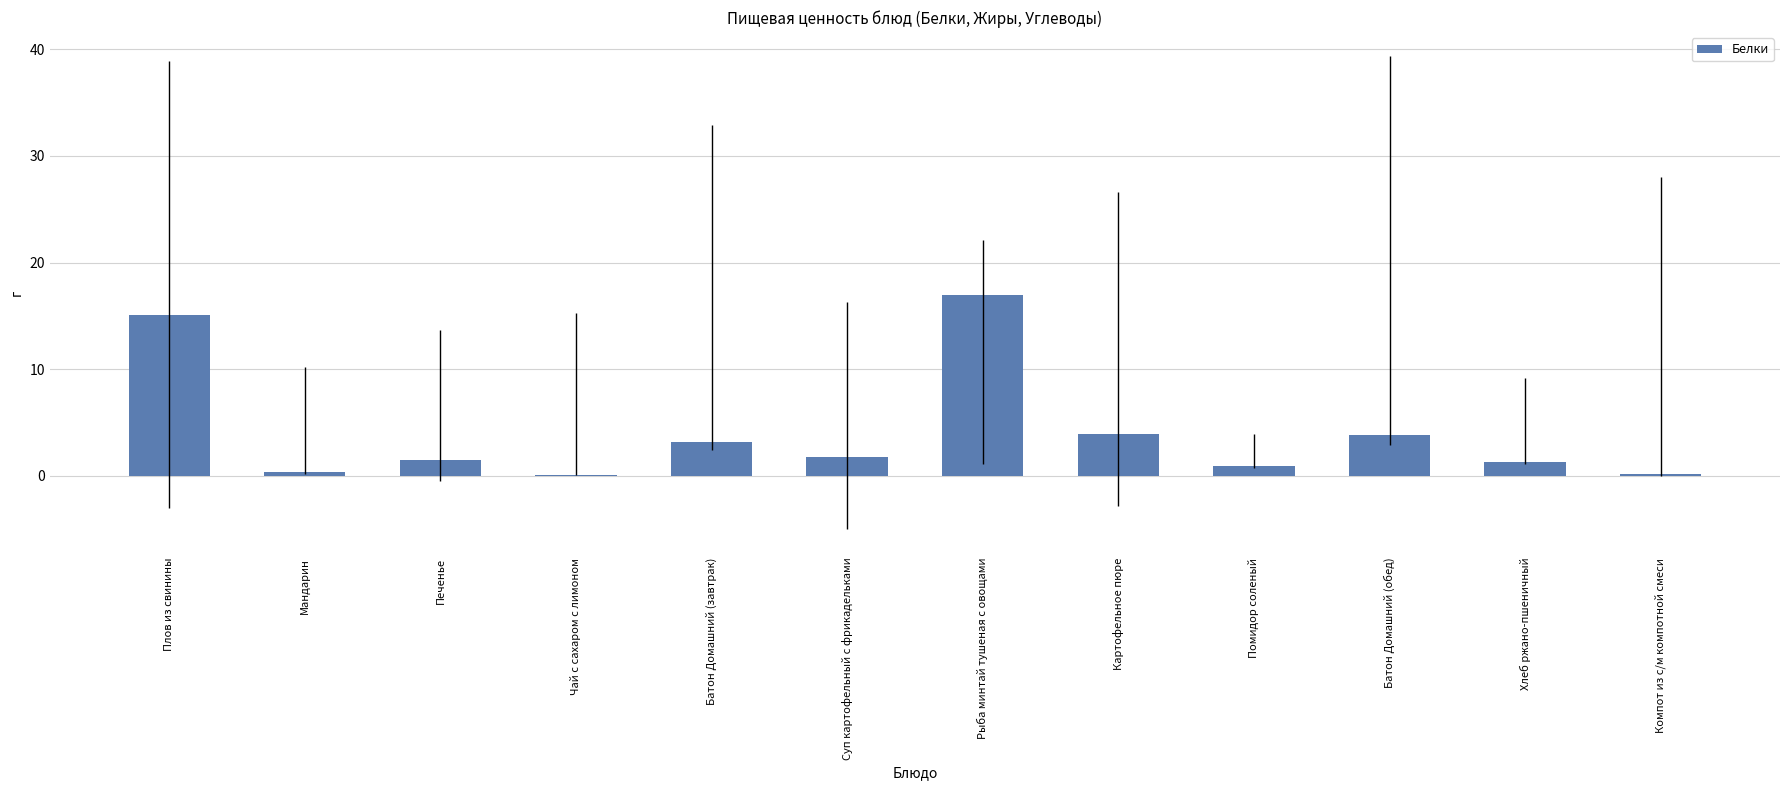

What is the approximate value at Батон Домашний (завтрак)?

3.2